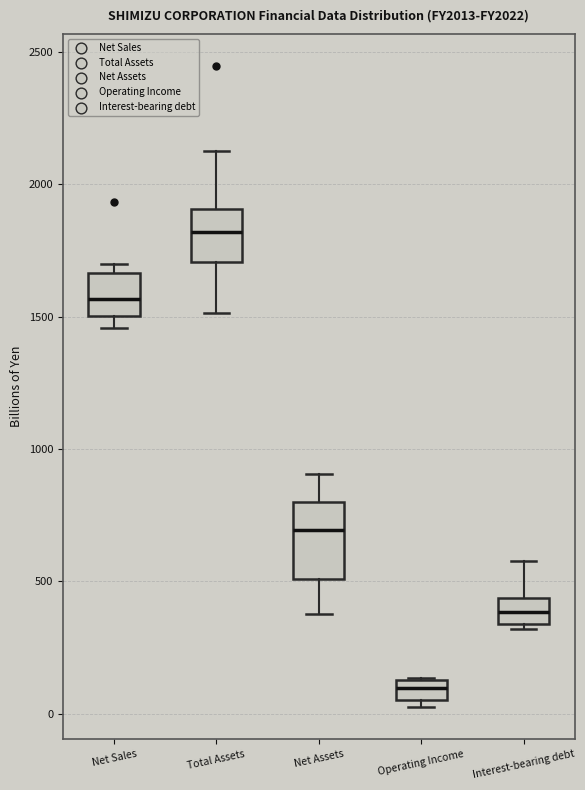

Which box is the tallest, from its lower edge to its upper edge?

Net Assets